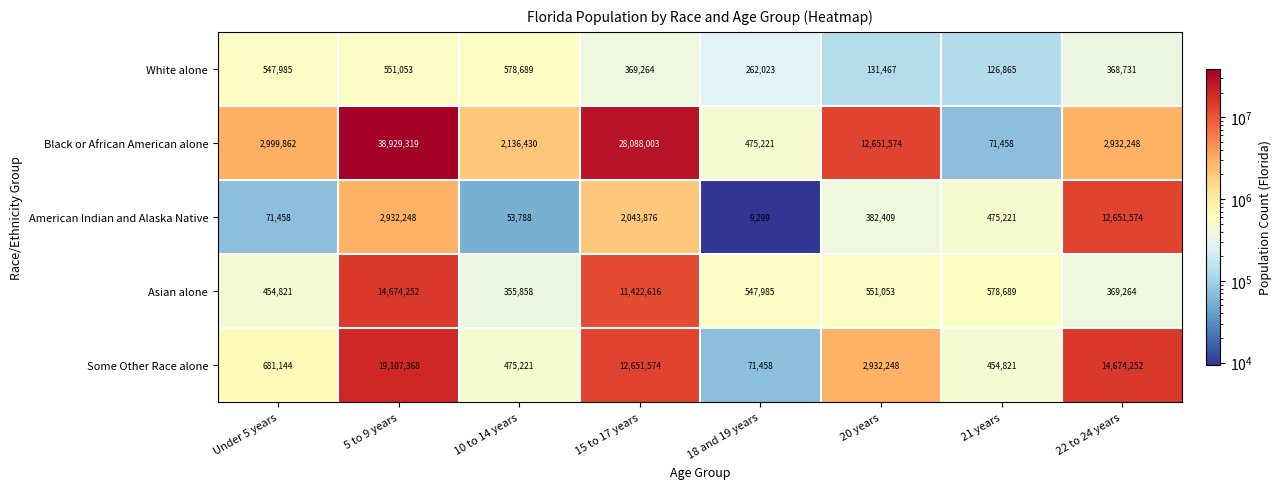

What is the average value of the American Indian and Alaska Native series?

2327484